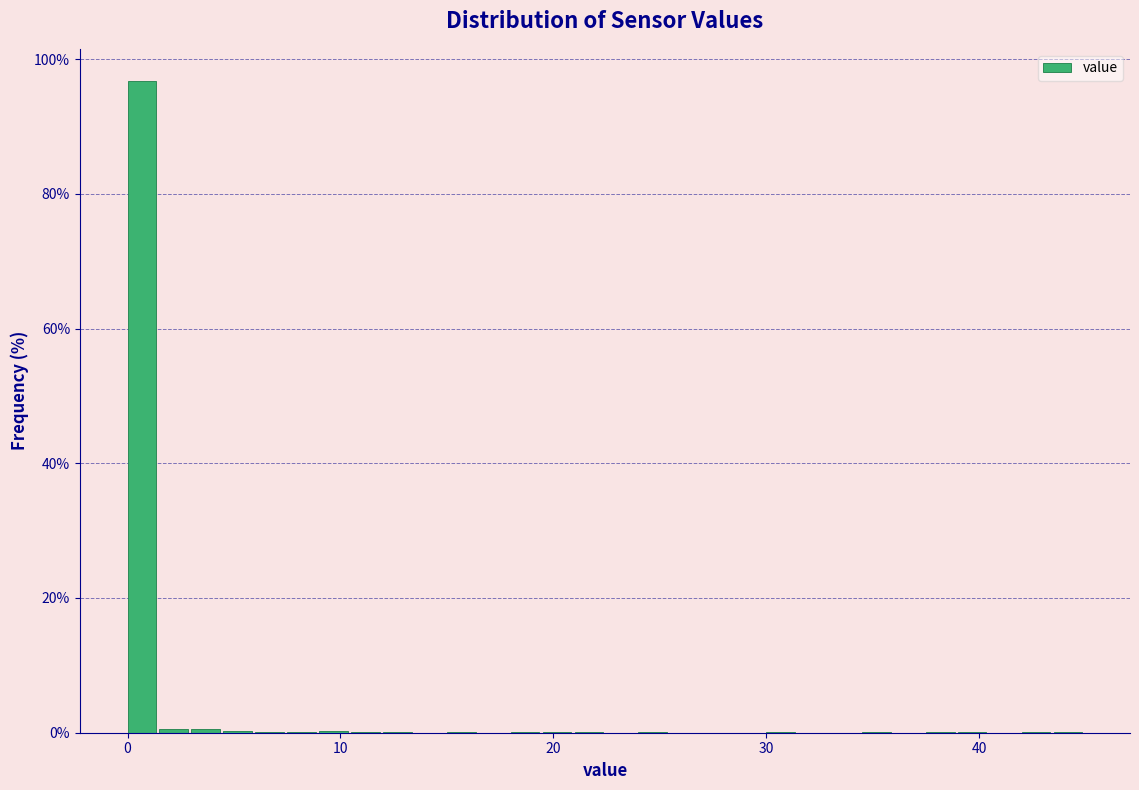

Read against the x-axis, roughly where is the centre of the tallest bar?

1